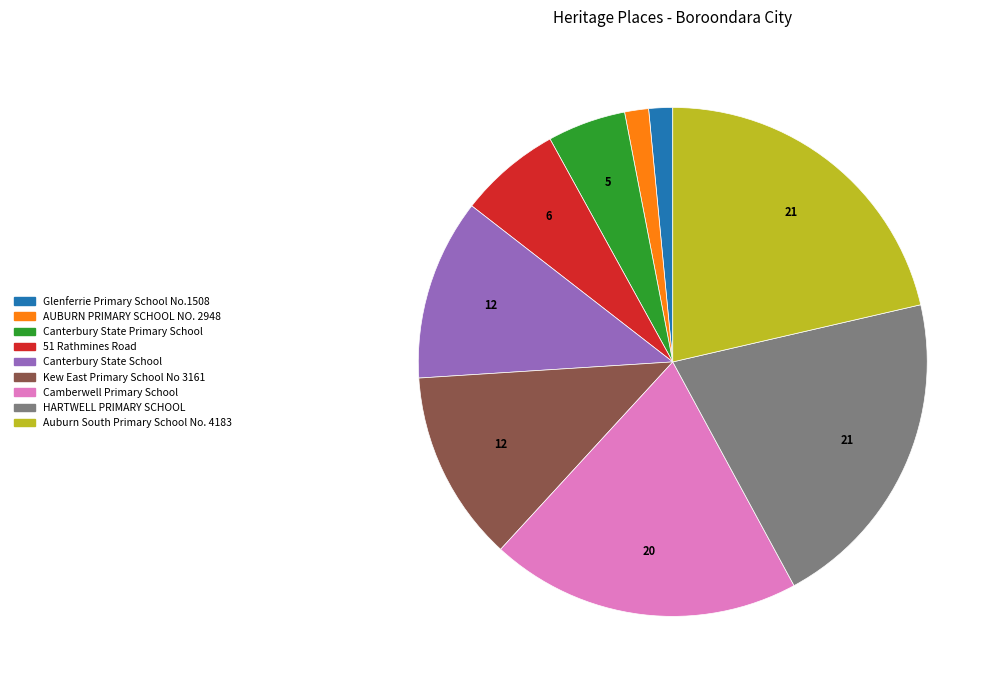

Approximately how many times larger is the value at Auburn South Primary School No. 4183 compared to HARTWELL PRIMARY SCHOOL?

1.0